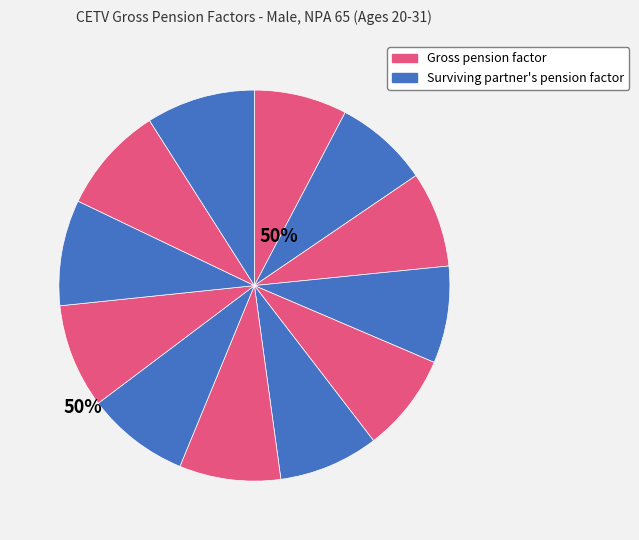

Count the number of slices in the pie.

12